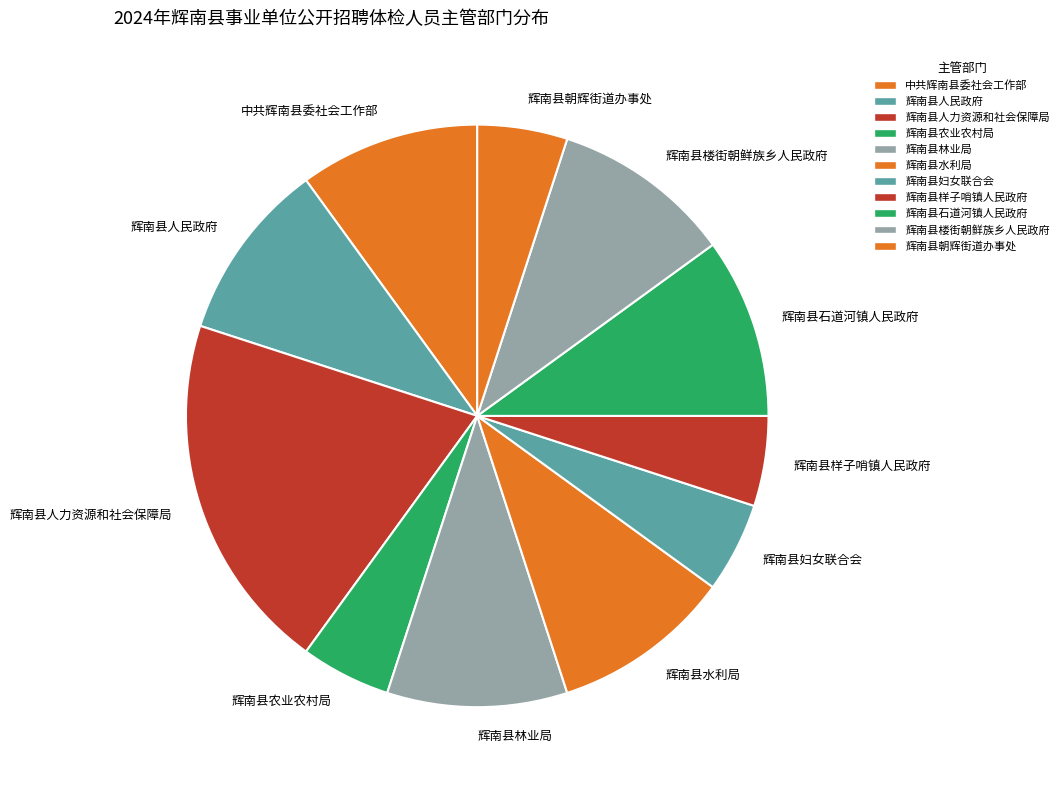

Between 辉南县妇女联合会 and 辉南县林业局, which is larger?

辉南县林业局